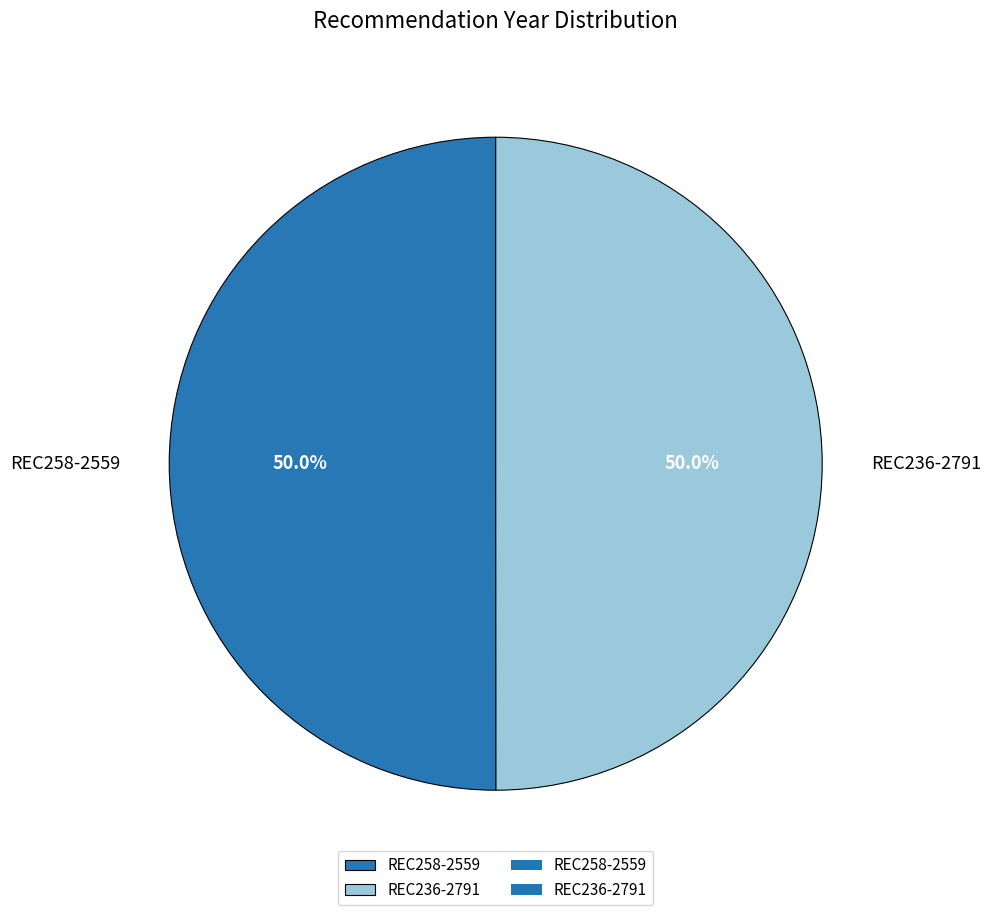

Approximately how many times larger is the value at REC258-2559 compared to REC236-2791?

1.0